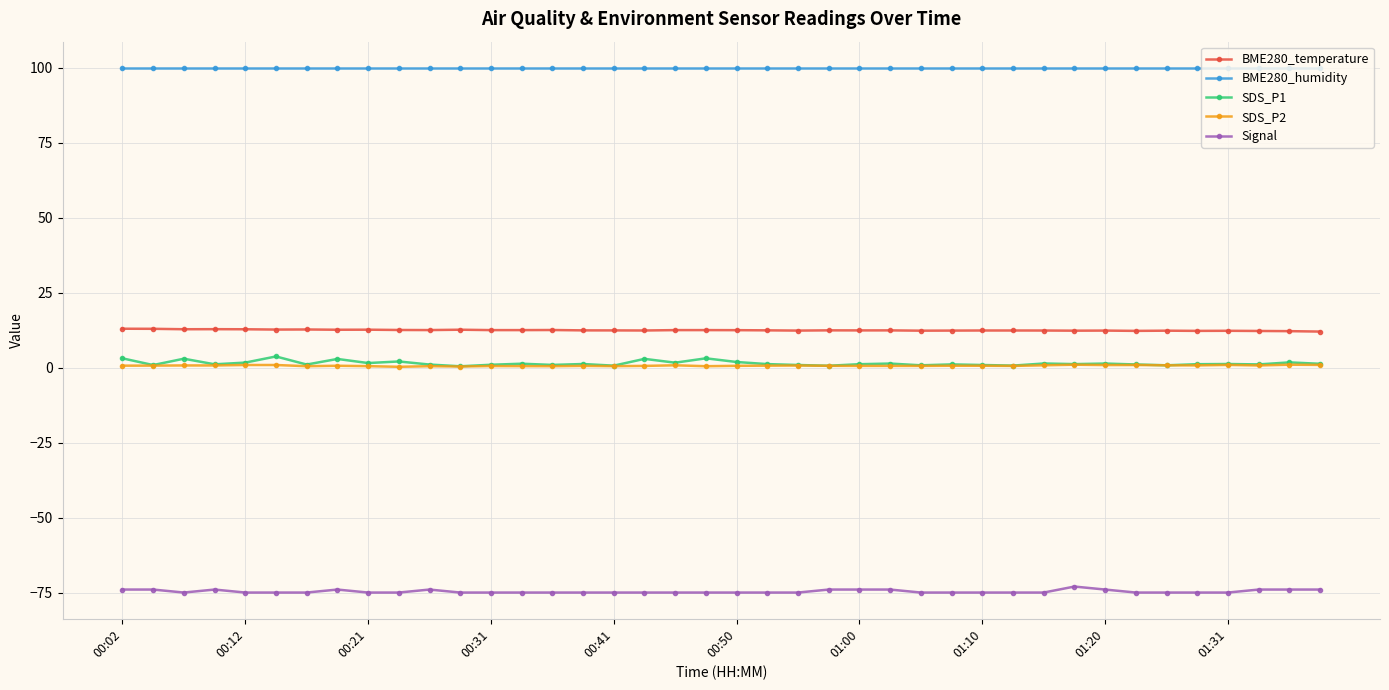

What is the greatest value displayed?

100.0